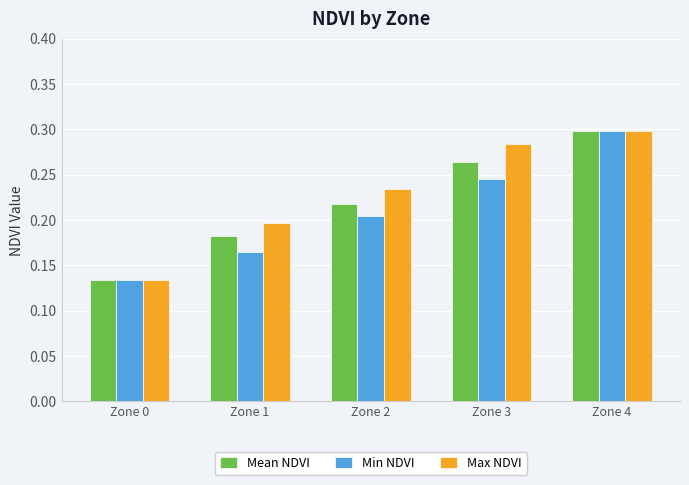

List the labels in order of Mean NDVI value, smallest first.

Zone 0, Zone 1, Zone 2, Zone 3, Zone 4